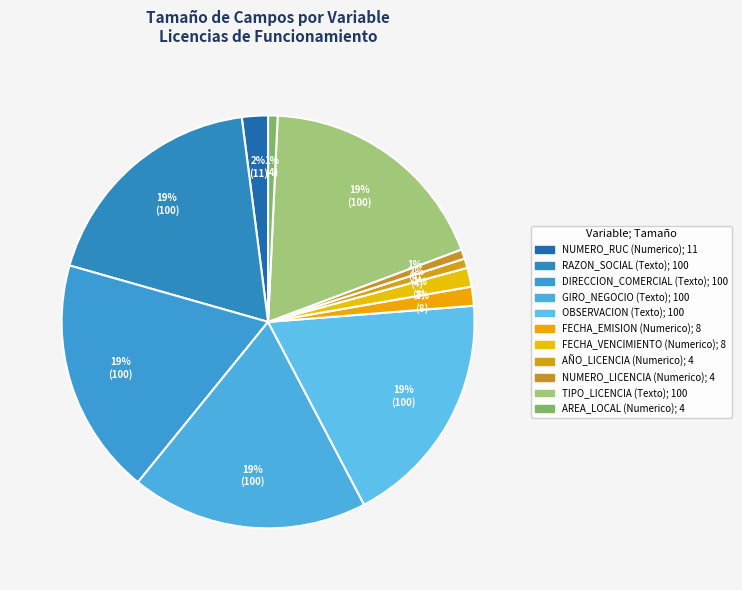

What percentage do RAZON_SOCIAL (Texto) and FECHA_EMISION (Numerico) together represent?

20.0%